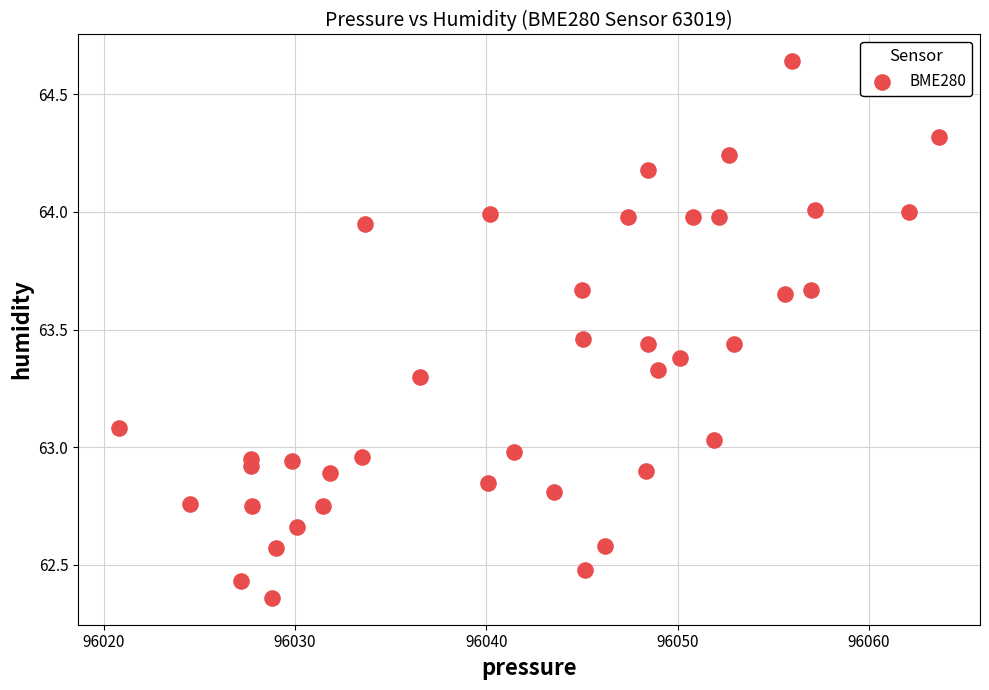

What is the range of Y values (max minus min)?

2.3